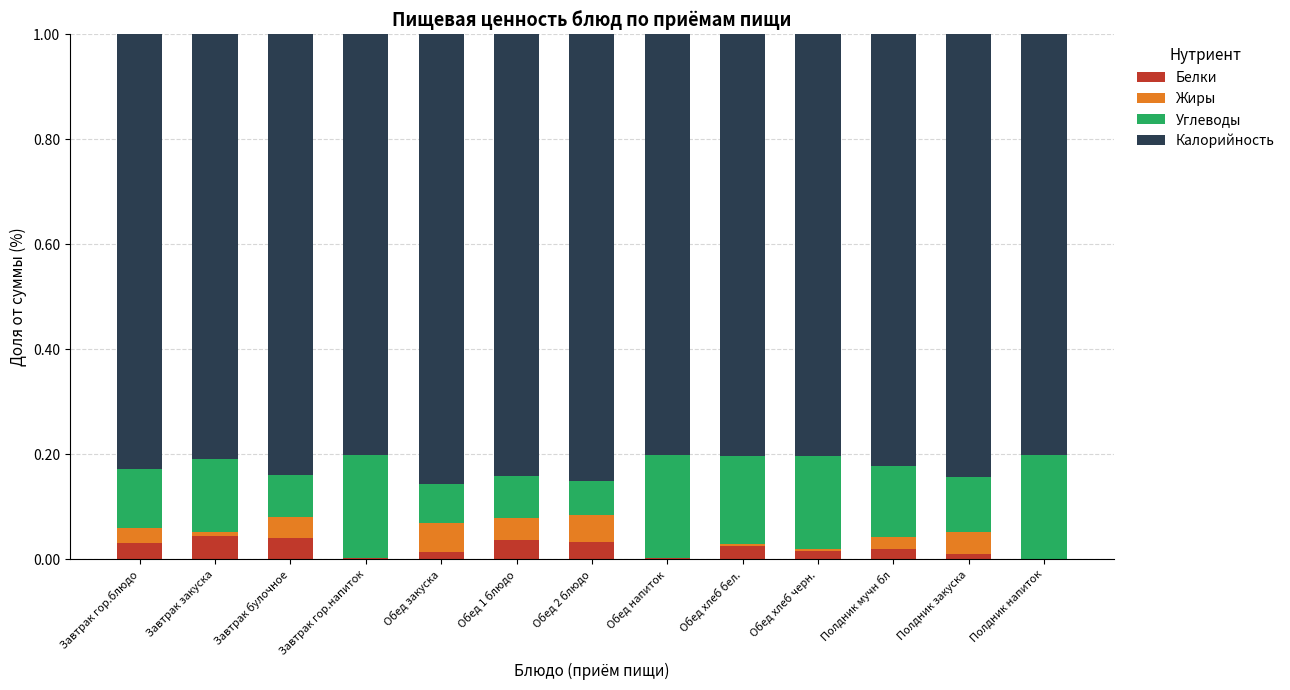

The Белки series shows 0.0 at Завтрак гор.напиток. True or false?

True